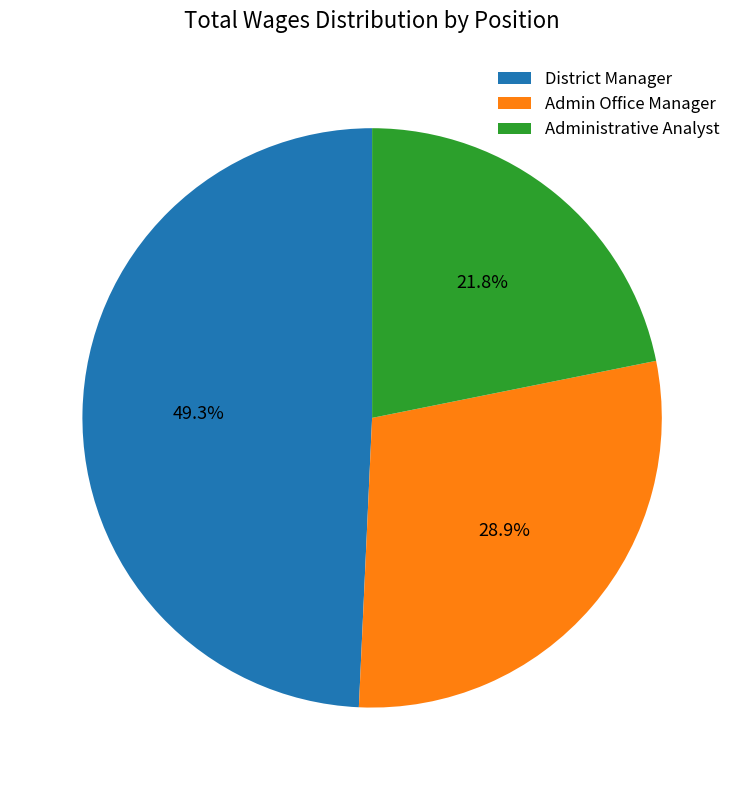

Does Administrative Analyst represent more than half of the total?

No